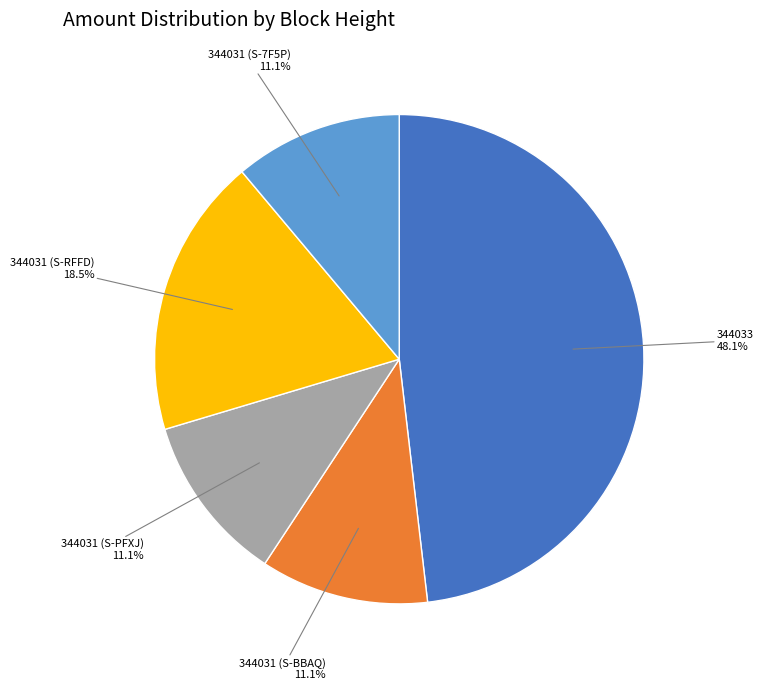

Is there a majority slice in this chart?

No